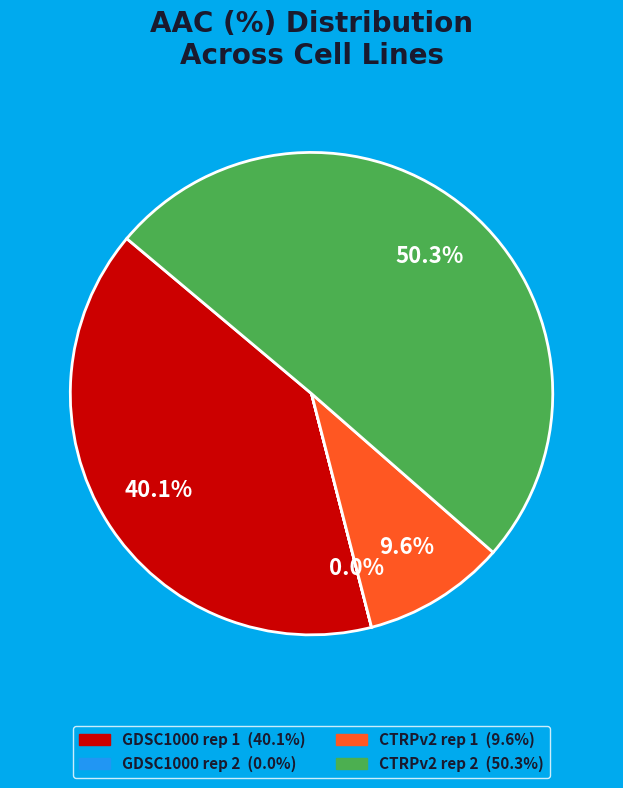

What is the ratio of the value at CTRPv2 rep 2 to the value at GDSC1000 rep 1?

1.3